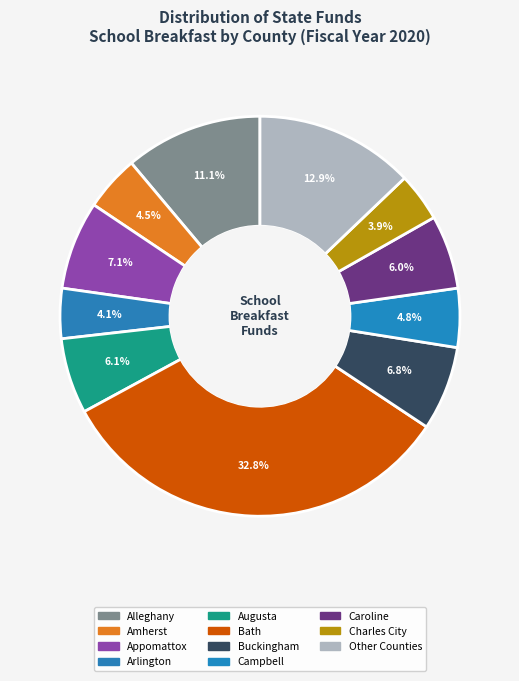

How many slices are in this pie chart?

11